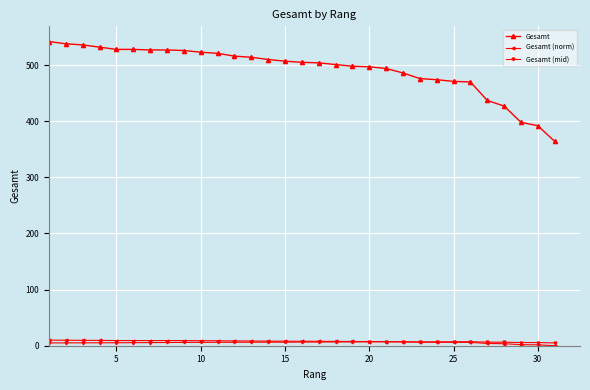

What is the value of the Gesamt (mid) point at the 2nd from the left?

5.1